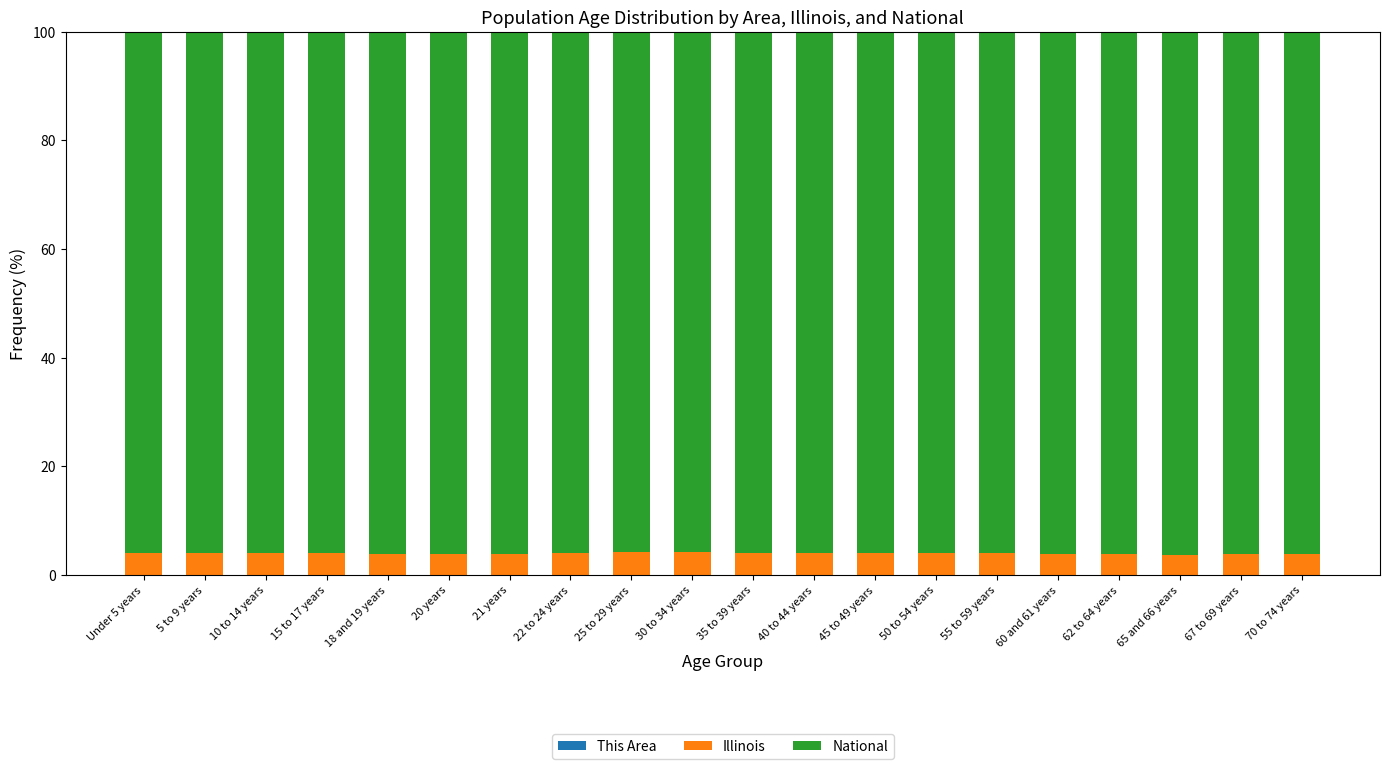

How many categories are shown in the chart?

20